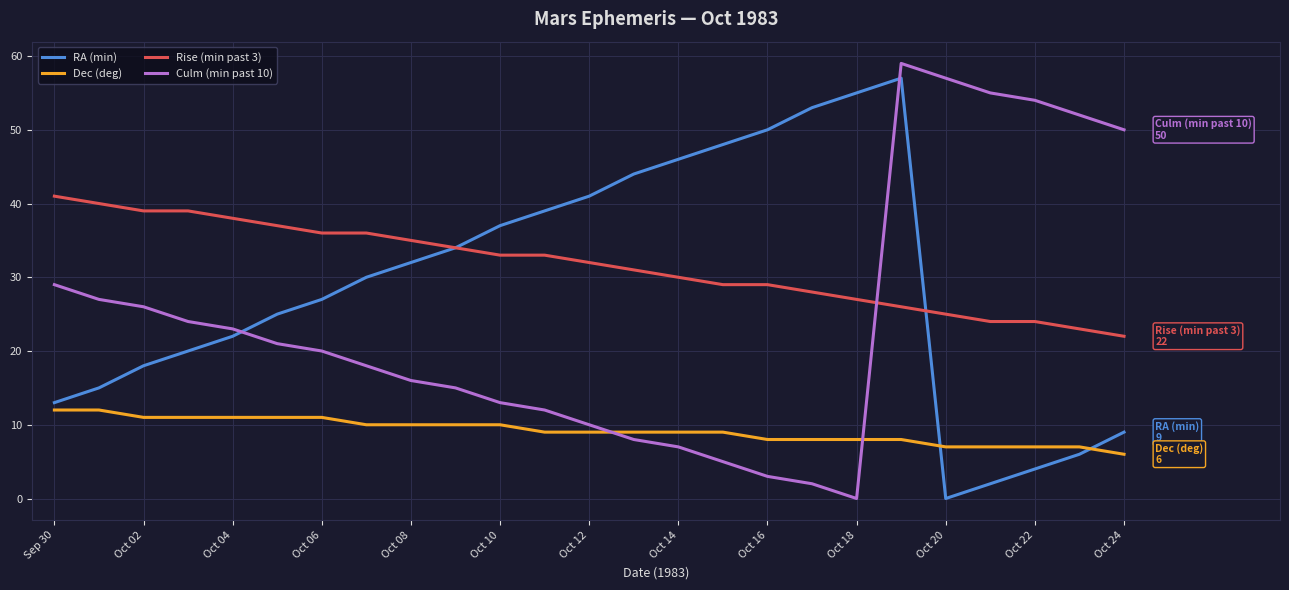

True or false: Dec (deg) and Rise (min past 3) intersect in this chart.

False